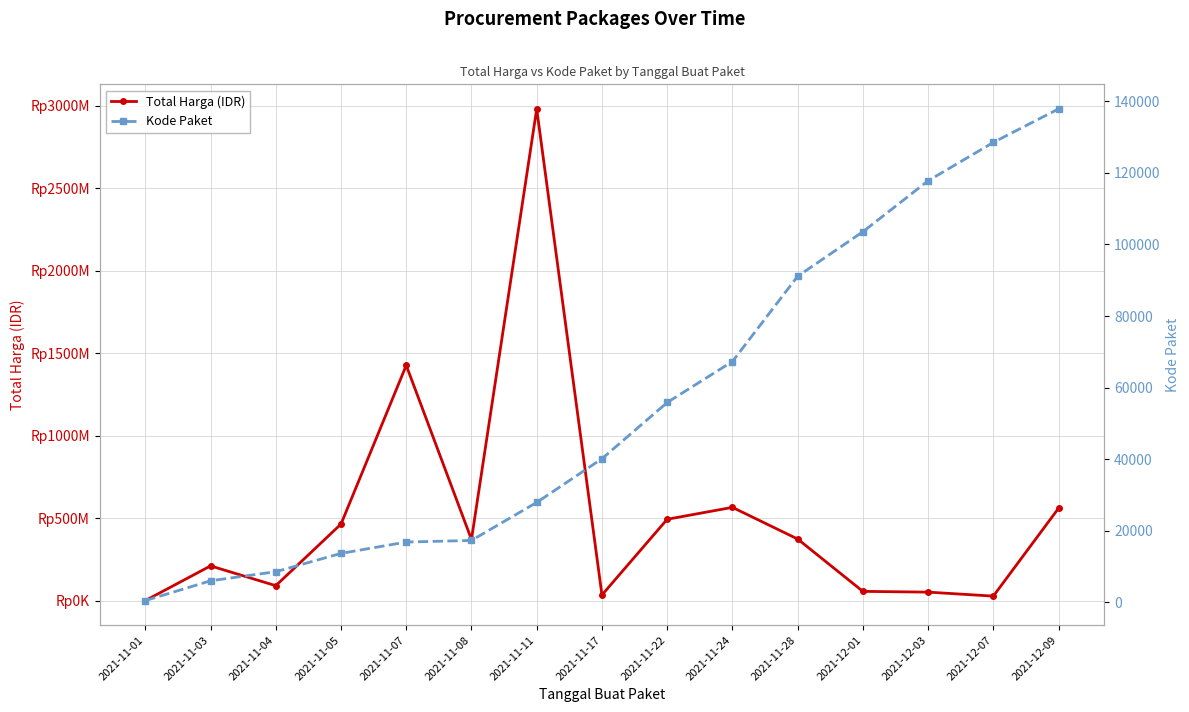

At which category does Total Harga (IDR) reach its first local peak?

2021-11-03